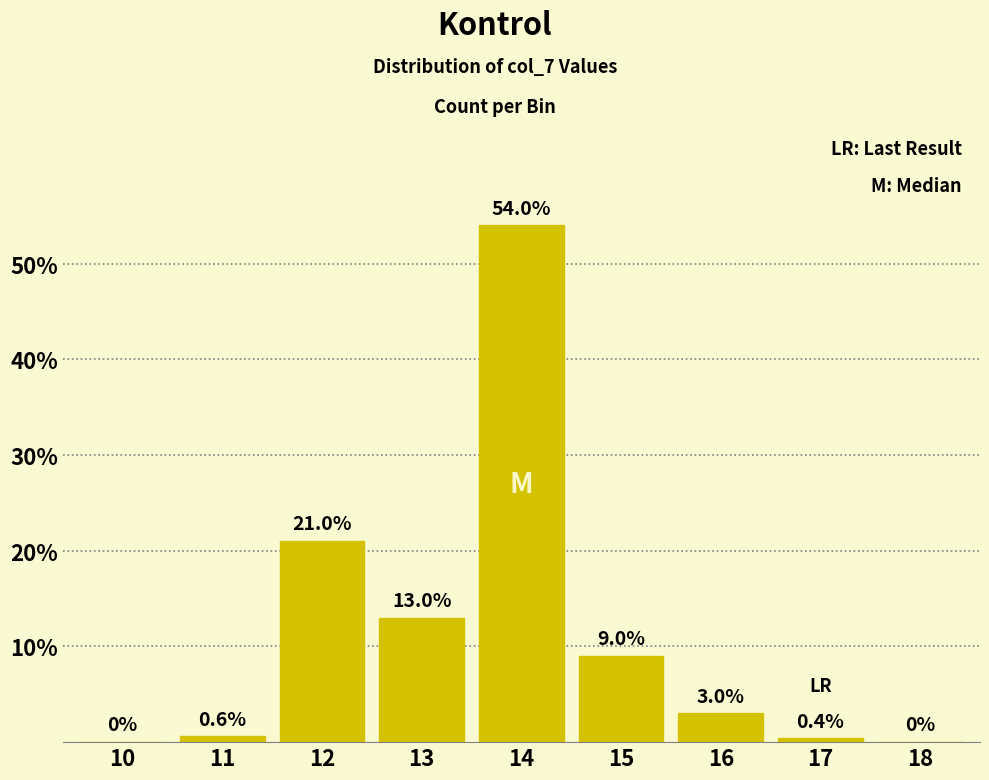

Reading left to right, transcribe all the data shown in this chart.

10=0.0	11=0.6	12=21.0	13=13.0	14=54.0	15=9.0	16=3.0	17=0.4	18=0.0